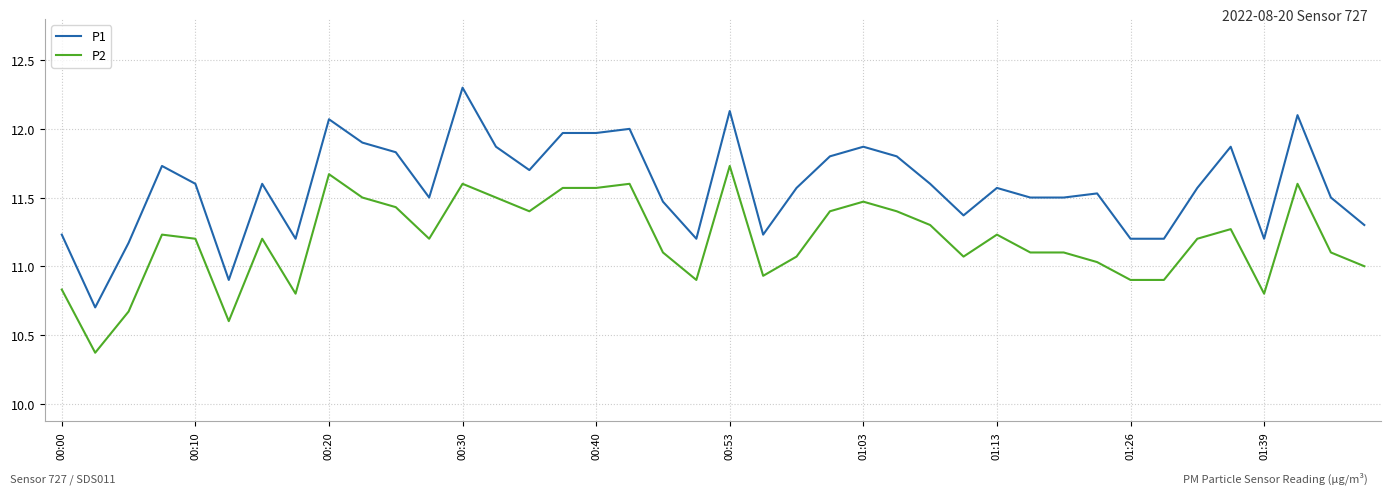

What is the maximum value shown in the chart?

12.3